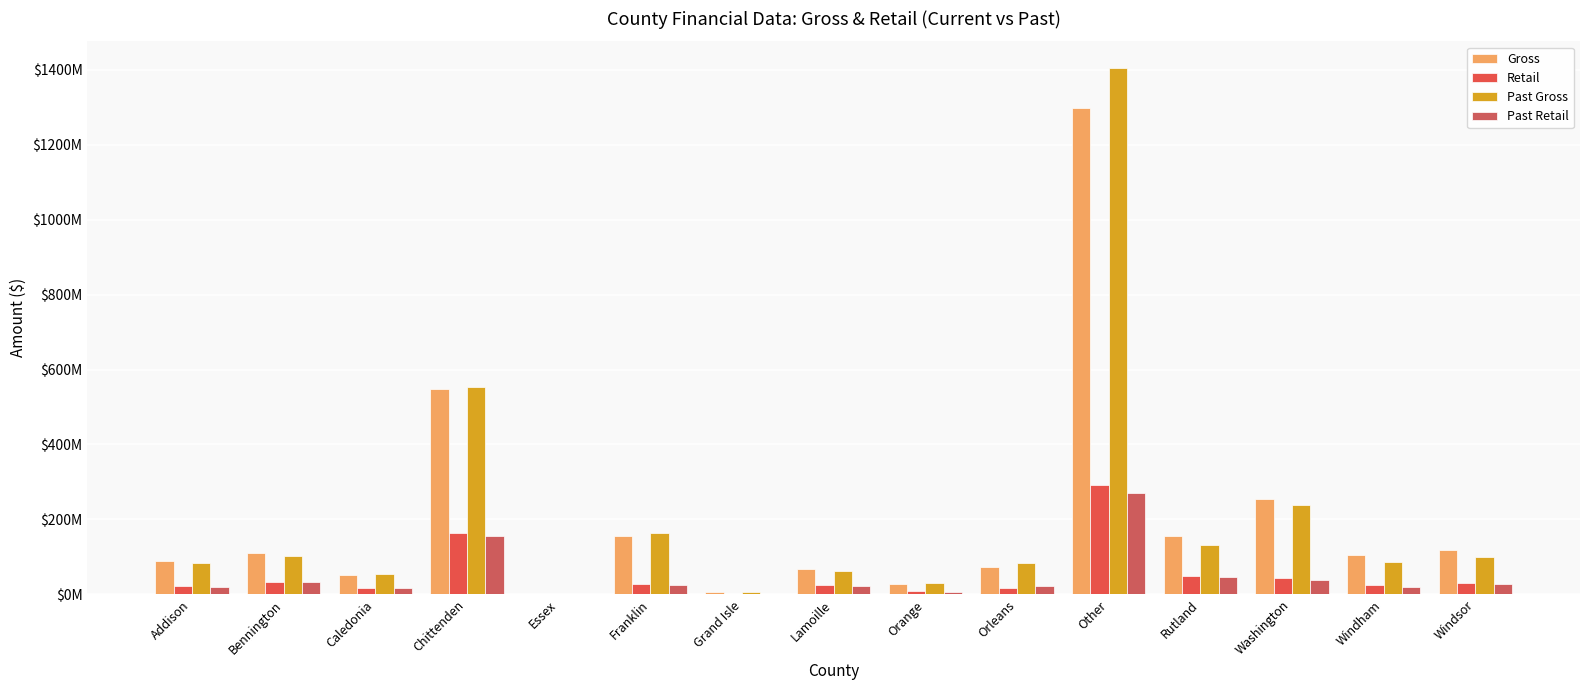

Are the bars grouped side by side (vs. stacked)?

Yes